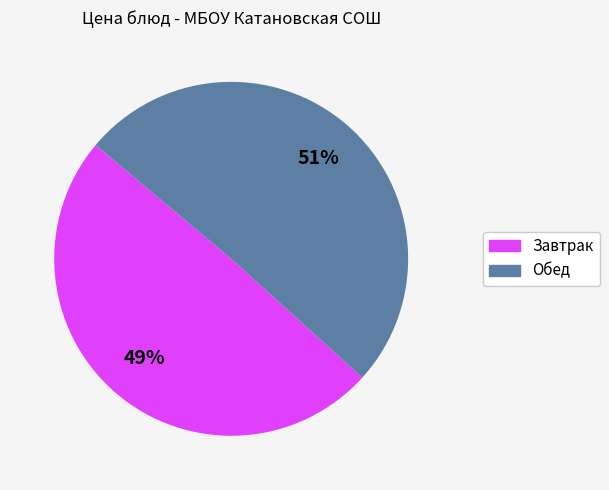

Does any single category account for the majority?

Yes